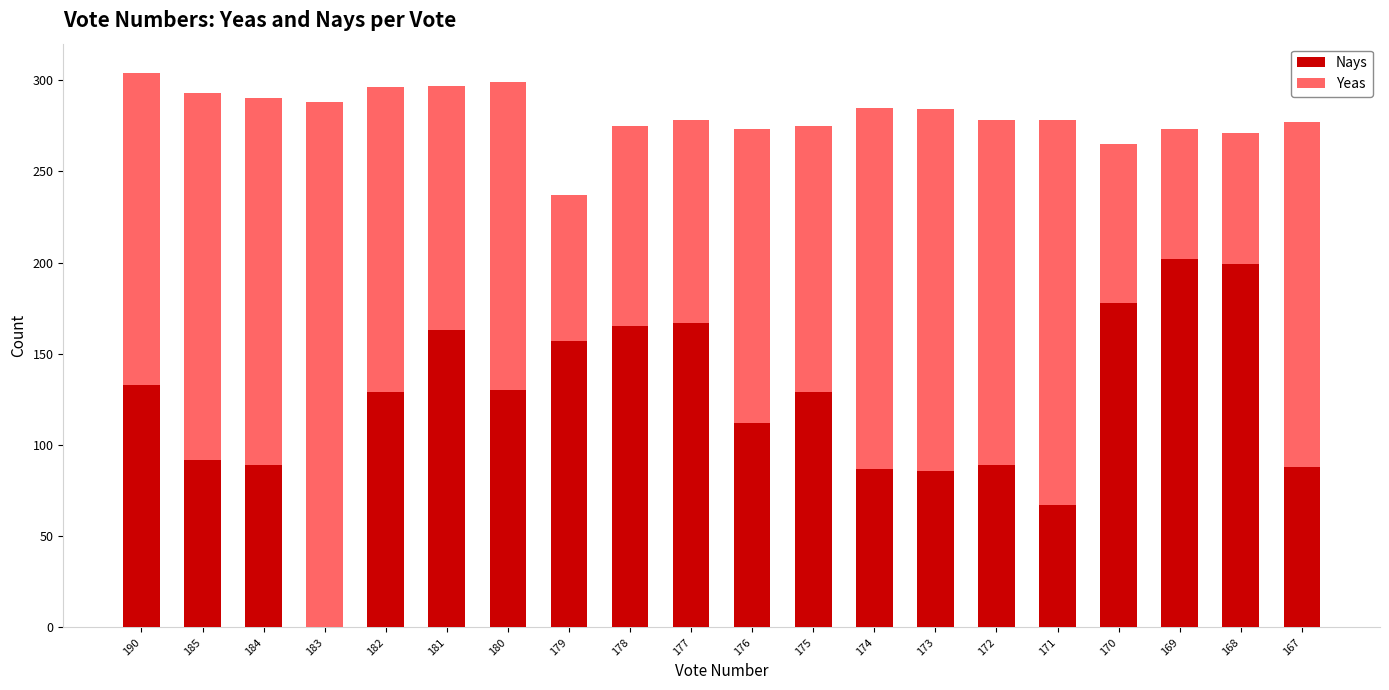

The Nays series shows 222 at 179. True or false?

False